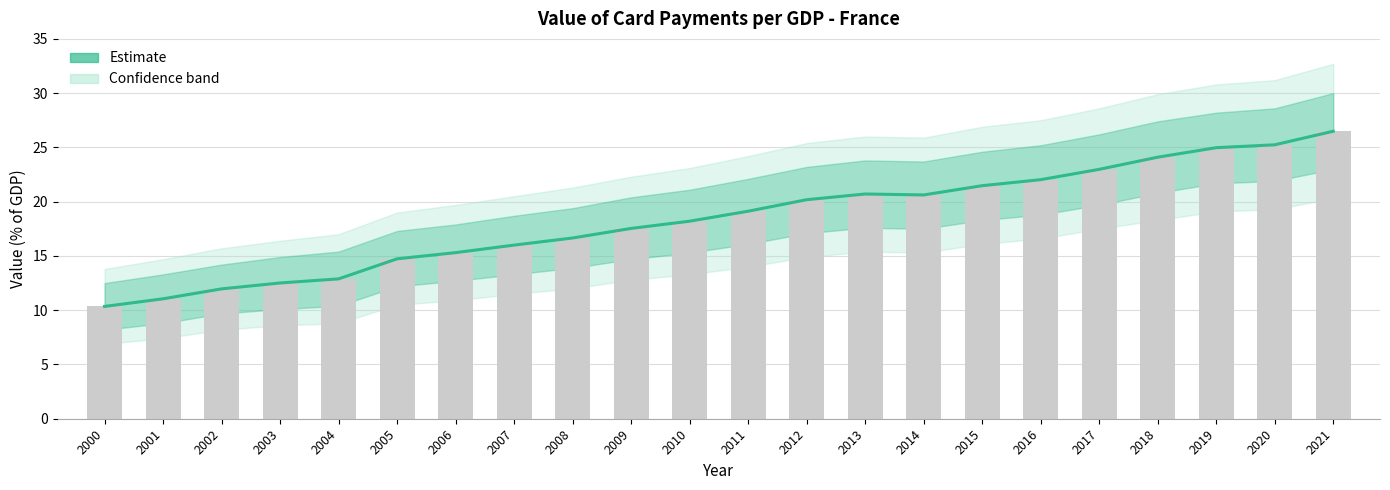

The chart shows a value of 24.1 at 2018. True or false?

True